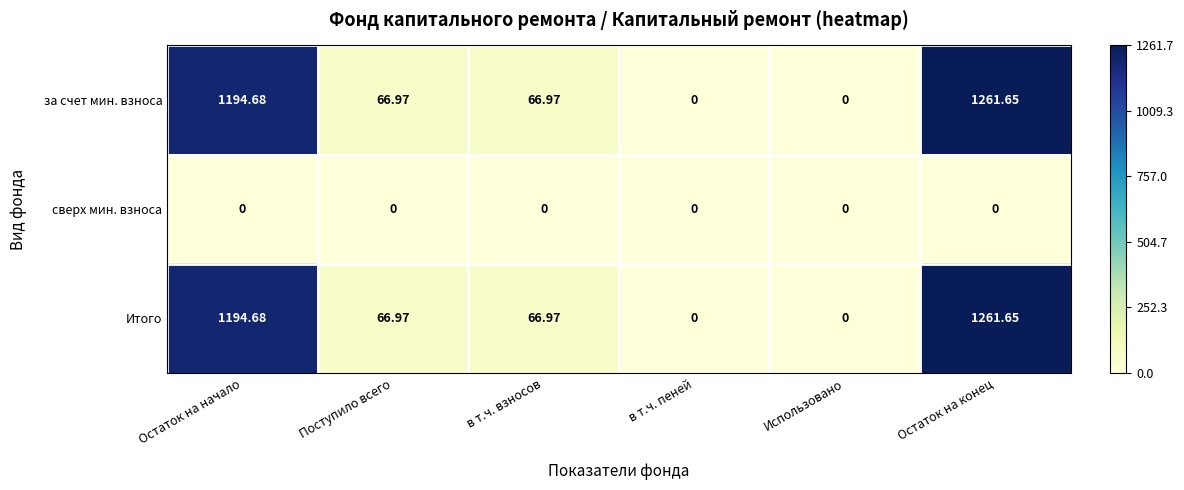

At which category is the sum across all series the highest?

Остаток на конец